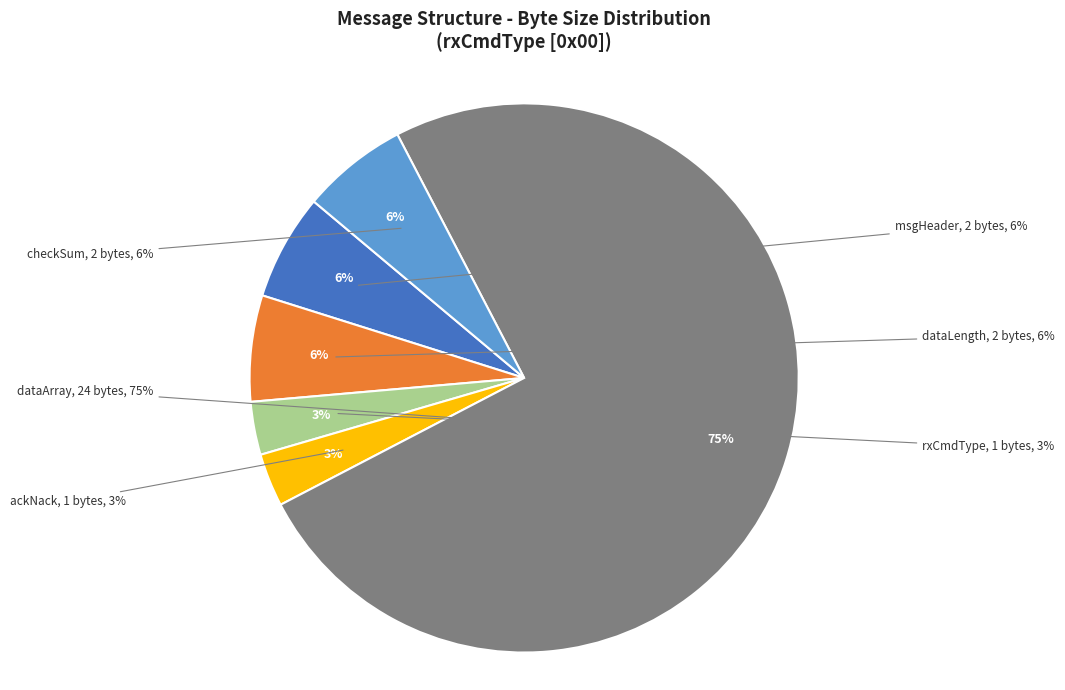

To the nearest percent, what portion does dataLength represent?

6%